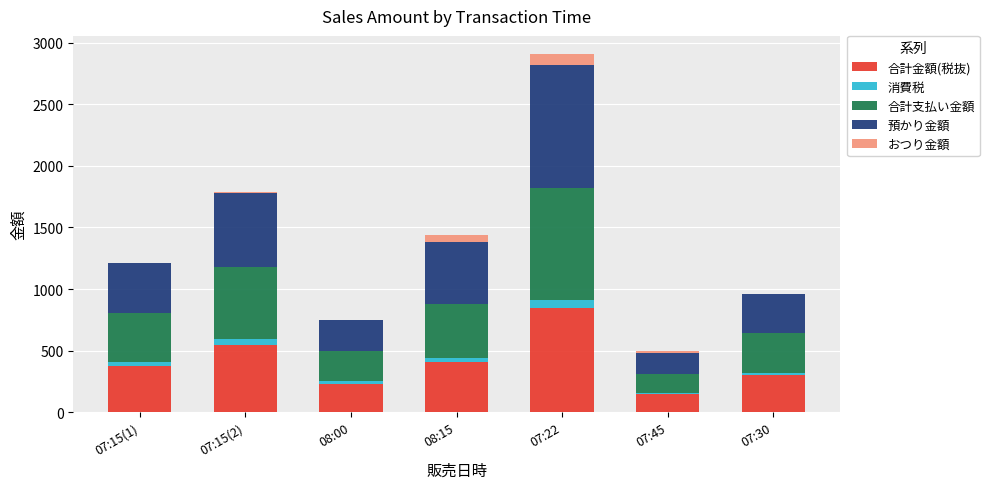

At which category is the sum across all series the highest?

07:22